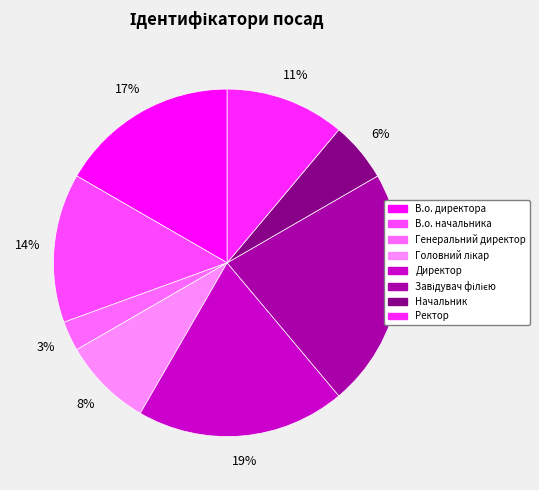

Rank the categories by value from lowest to highest.

Генеральний директор, Начальник, Головний лікар, Ректор, В.о. начальника, В.о. директора, Директор, Завідувач філією